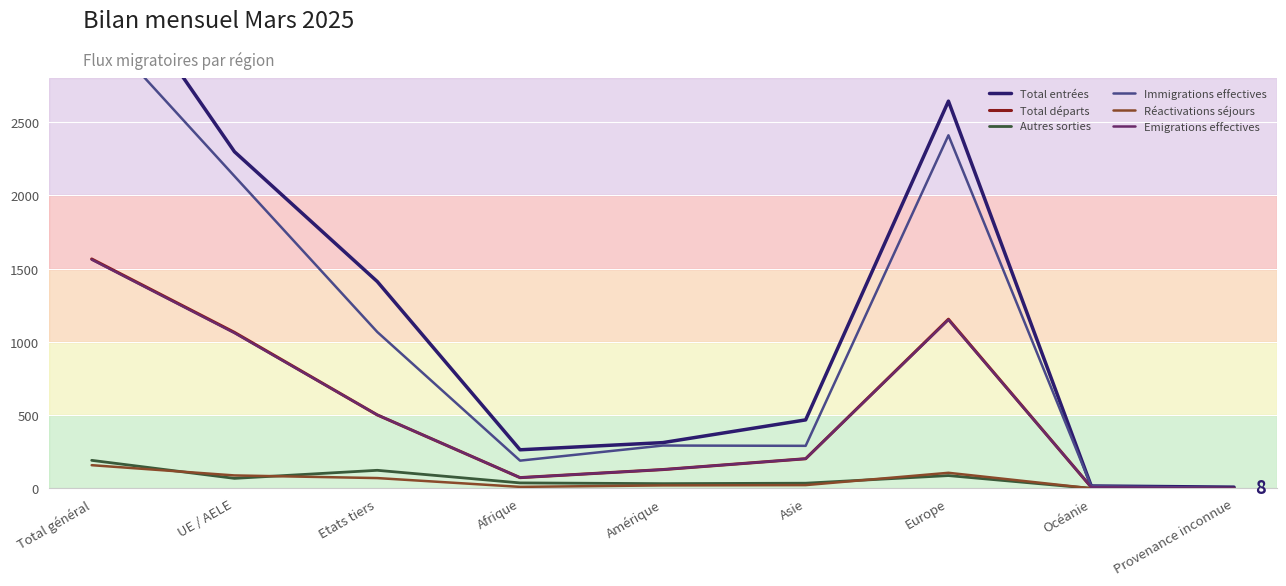

What is the value of the Emigrations effectives point at the 2nd from the left?

1060